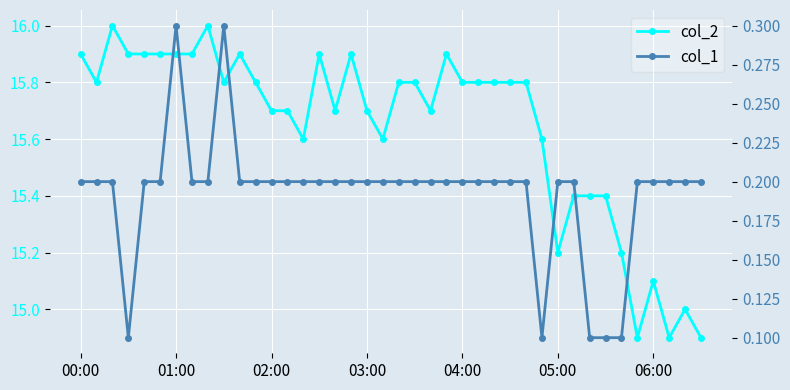

What is the lowest value of the col_2 series?

14.9